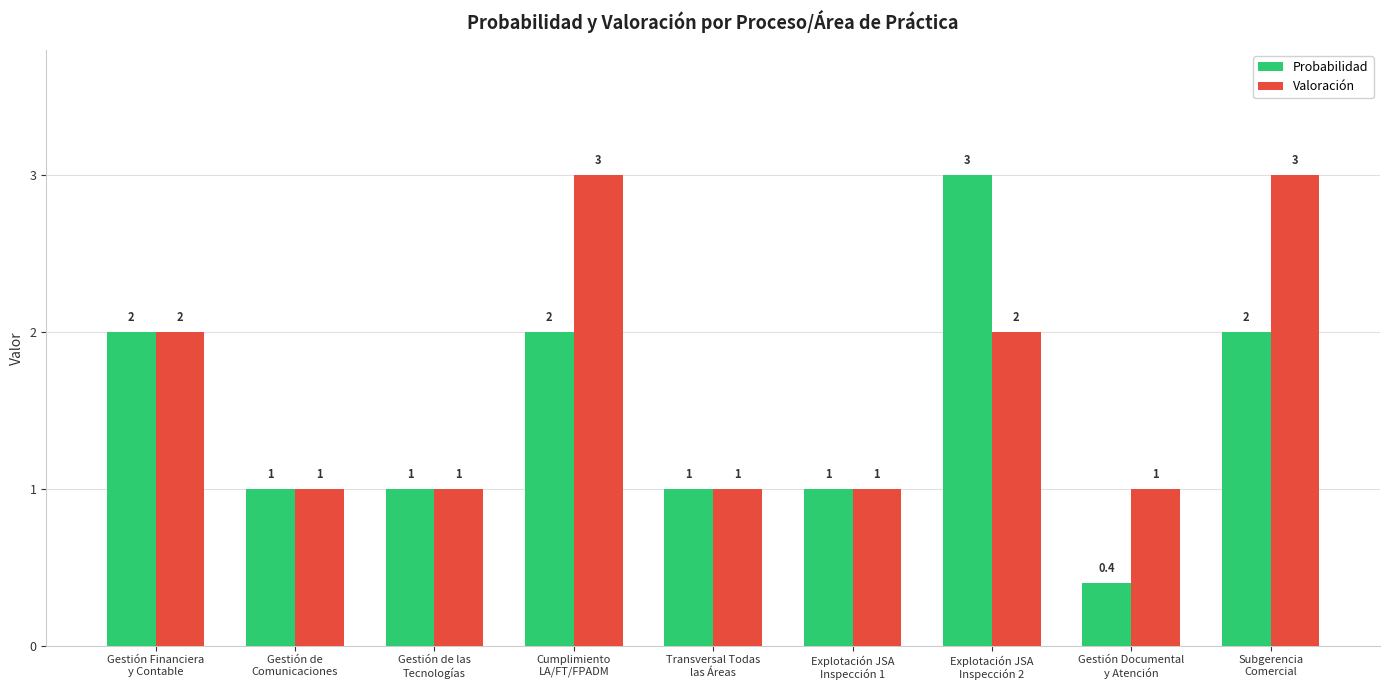

Is it true that Probabilidad equals 1.0 at Explotación JSA
Inspección 1?

True